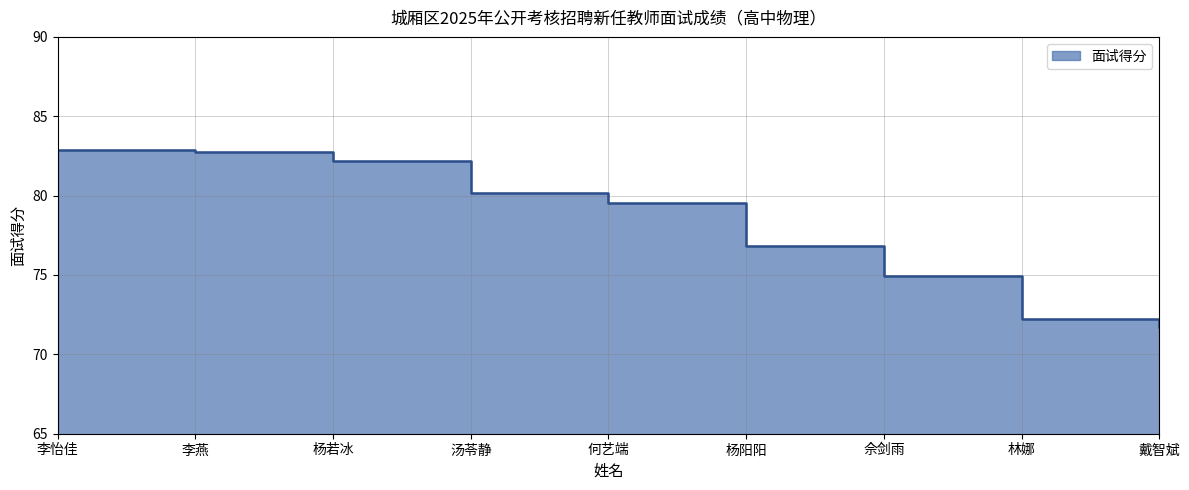

What is the difference between the second highest and second lowest values?

10.5